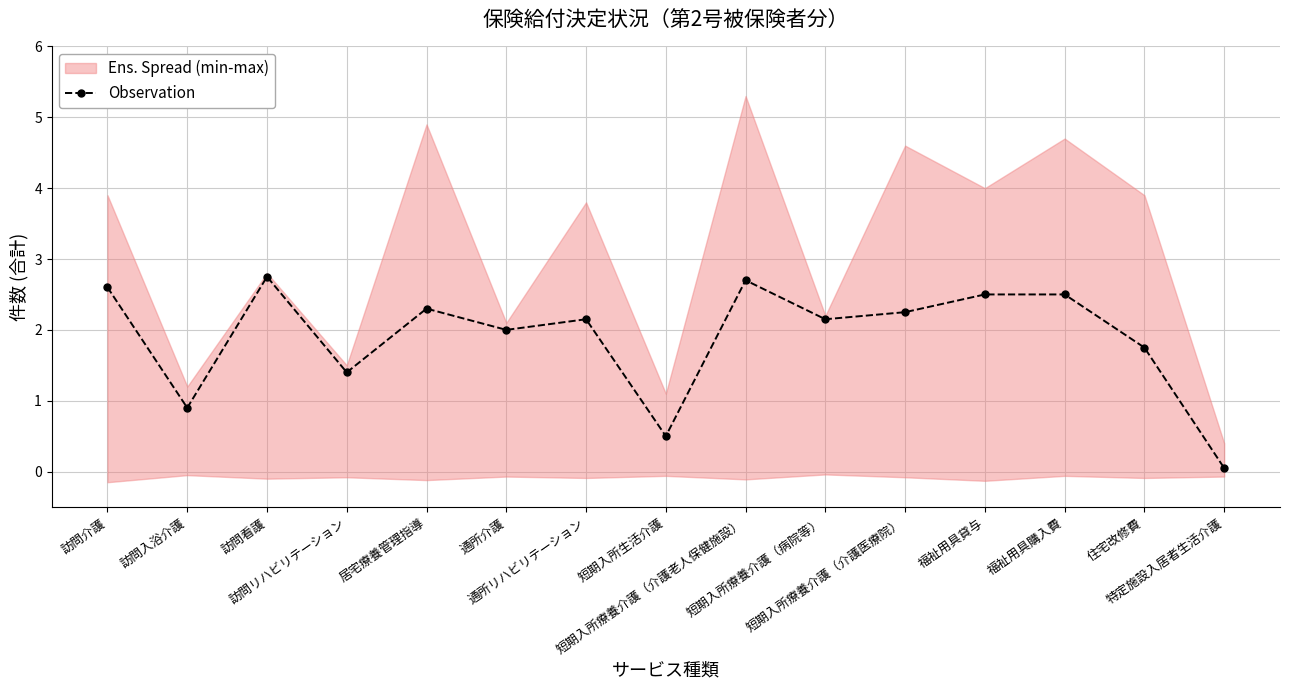

List the labels in order of value, largest first.

訪問看護, 短期入所療養介護（介護老人保健施設）, 訪問介護, 福祉用具貸与, 福祉用具購入費, 居宅療養管理指導, 短期入所療養介護（介護医療院）, 通所リハビリテーション, 短期入所療養介護（病院等）, 通所介護, 住宅改修費, 訪問リハビリテーション, 訪問入浴介護, 短期入所生活介護, 特定施設入居者生活介護